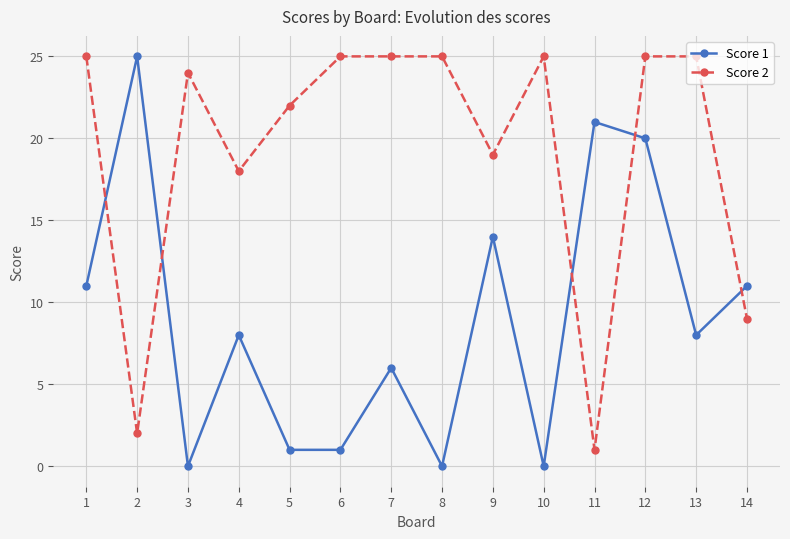

At which label does Score 1 first exceed 8?

1